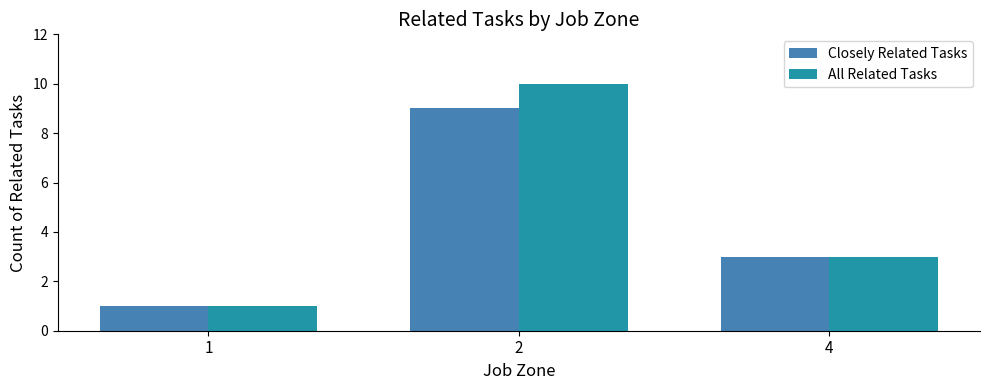

How many bars are there in total?

6